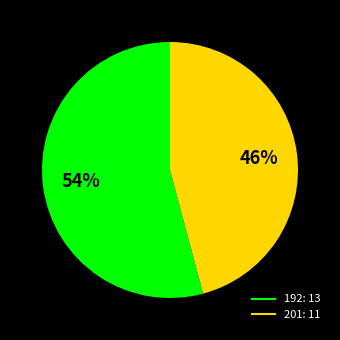

To the nearest percent, what is the combined percentage of 201 and 192?

100%